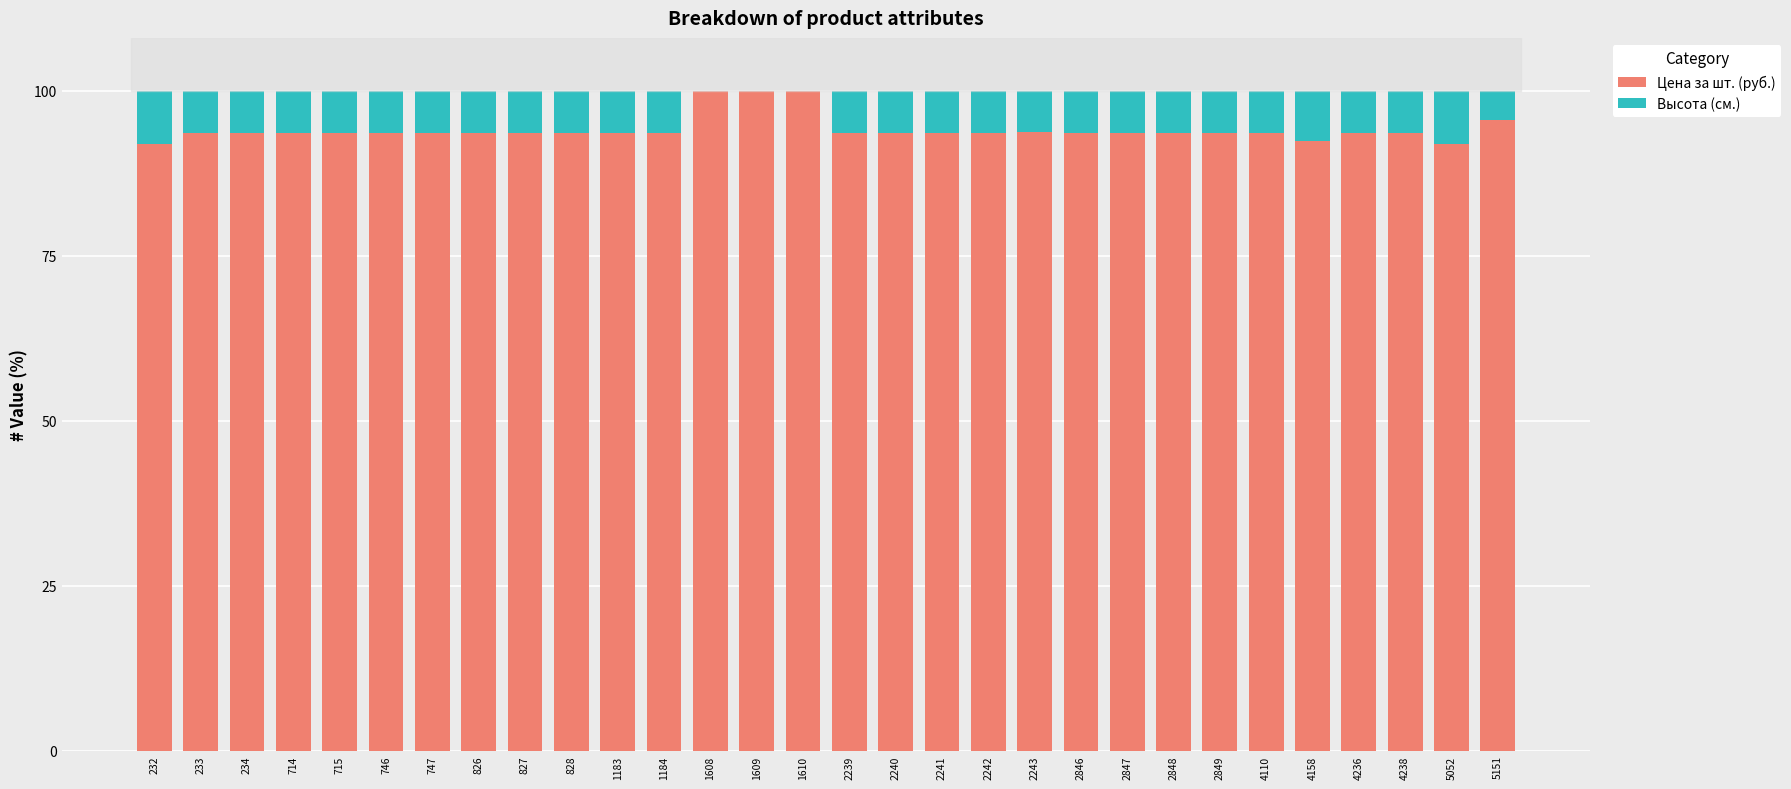

The Цена за шт. (руб.) series shows 100.0 at 1608. True or false?

True